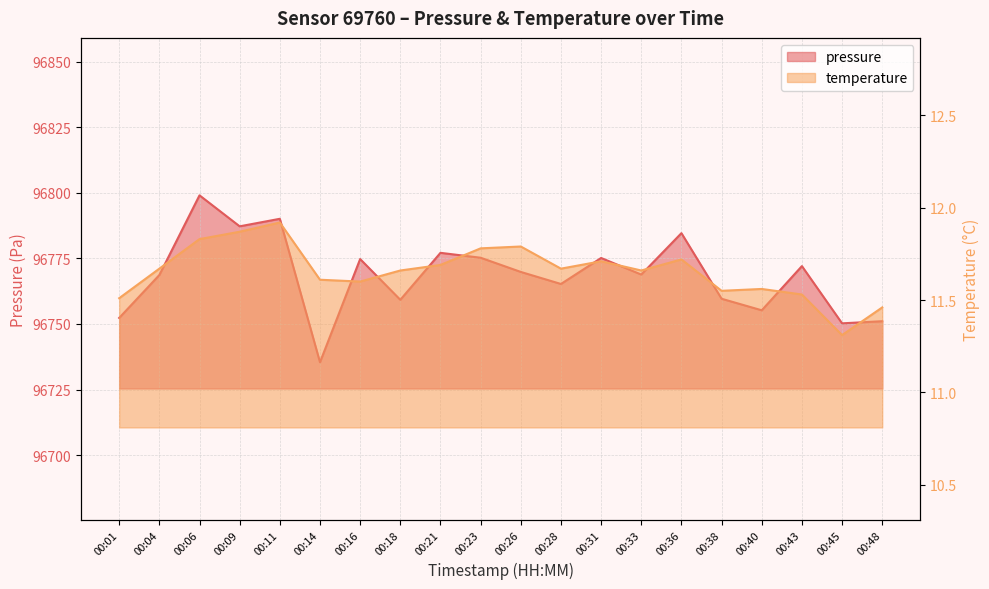

Between 00:28 and 00:38, which is larger?

00:28